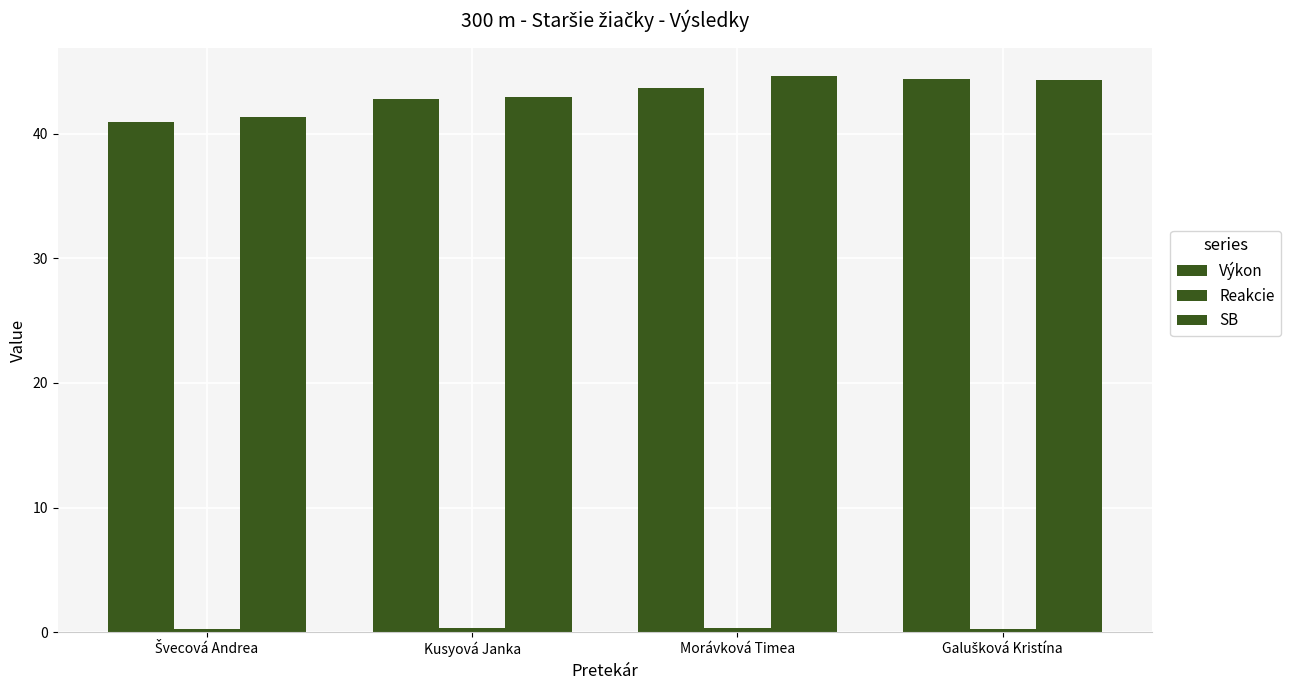

What is the label of the 1st bar from the right?

Galušková Kristína